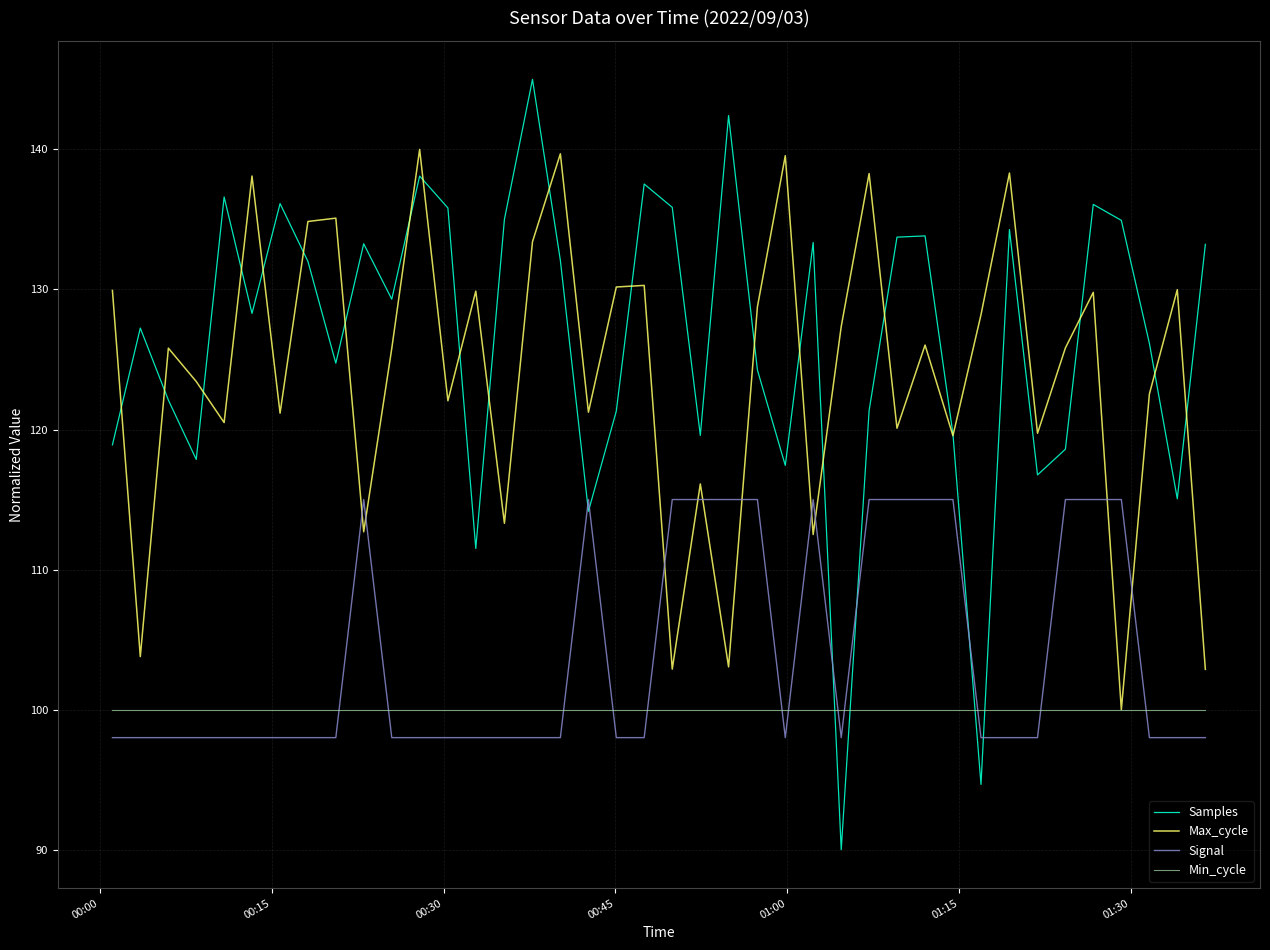

Which series ends up on top after the final intersection of Samples and Signal?

Samples